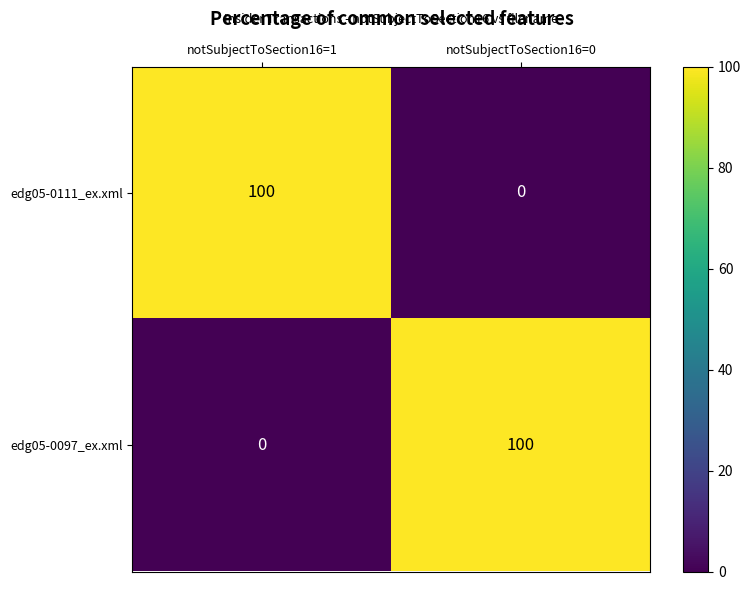

What is the sum of the edg05-0111_ex.xml values at notSubjectToSection16=0 and notSubjectToSection16=1?

100